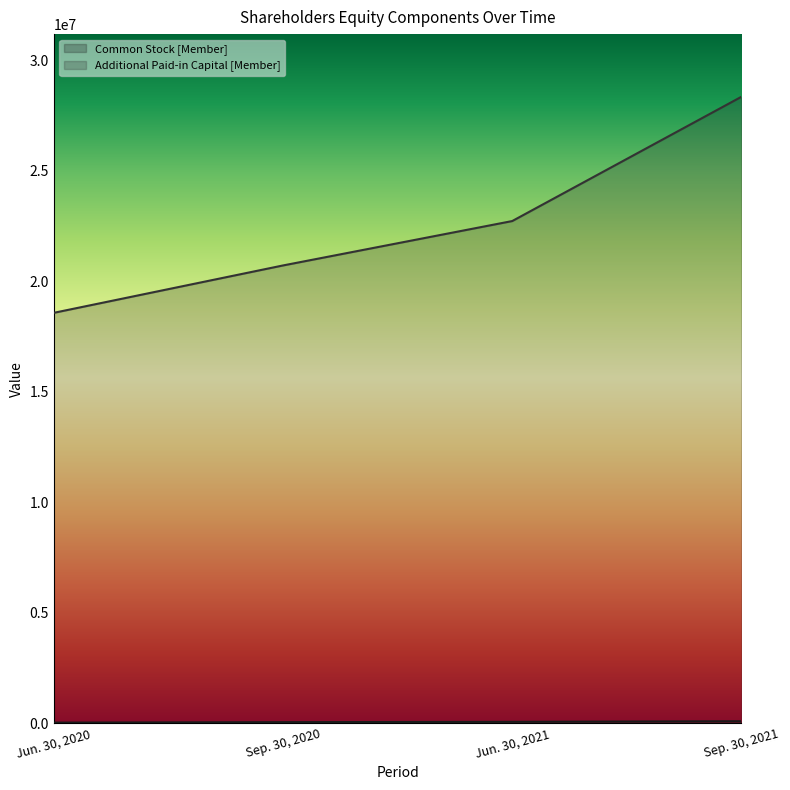

What position from the left is Sep. 30, 2021?

4